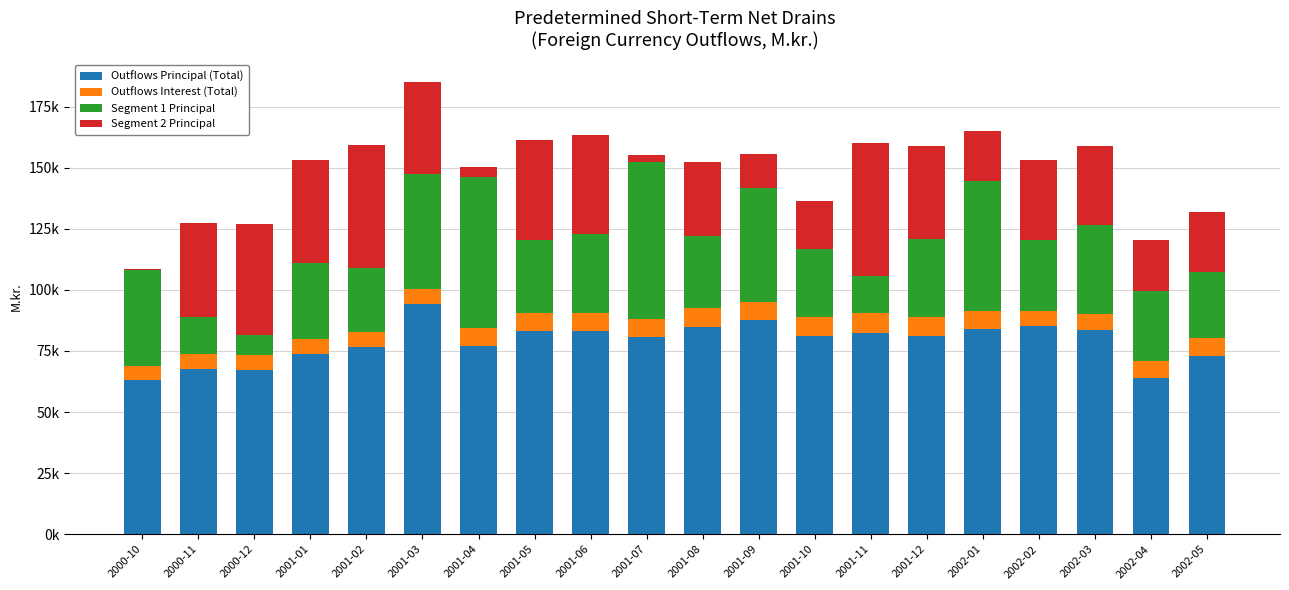

What position from the right is 2001-12?

6